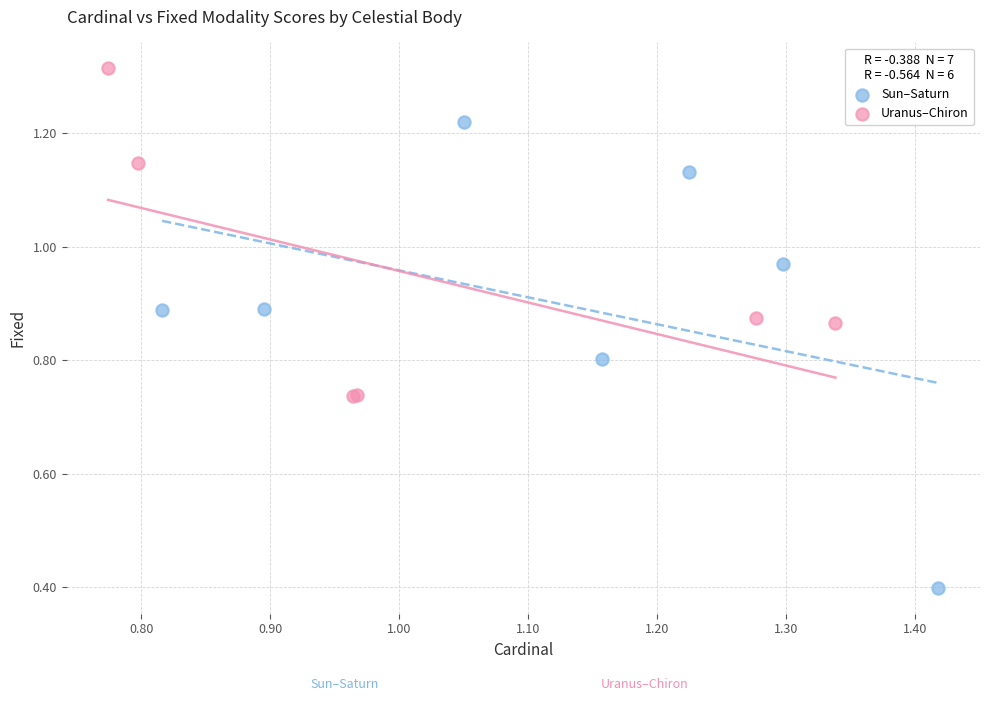

Which series reaches the maximum Y coordinate?

Uranus–Chiron